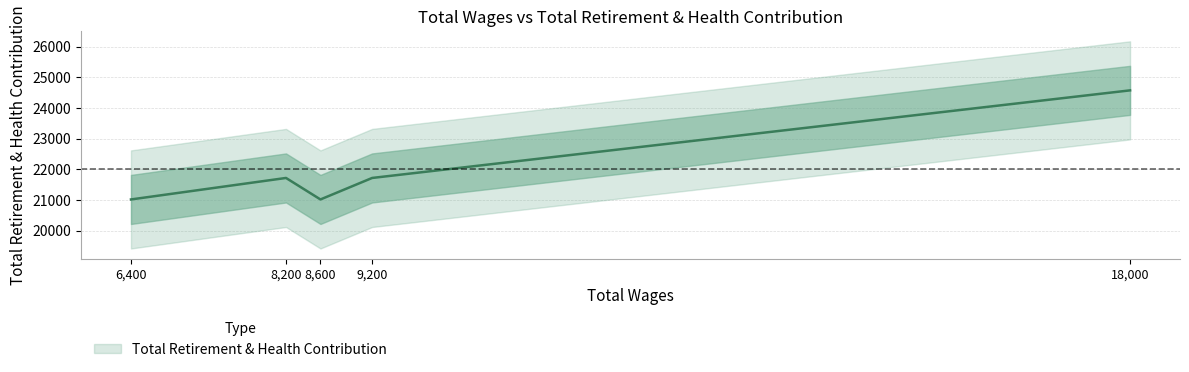

Is this an area chart (filled region under the line)?

No